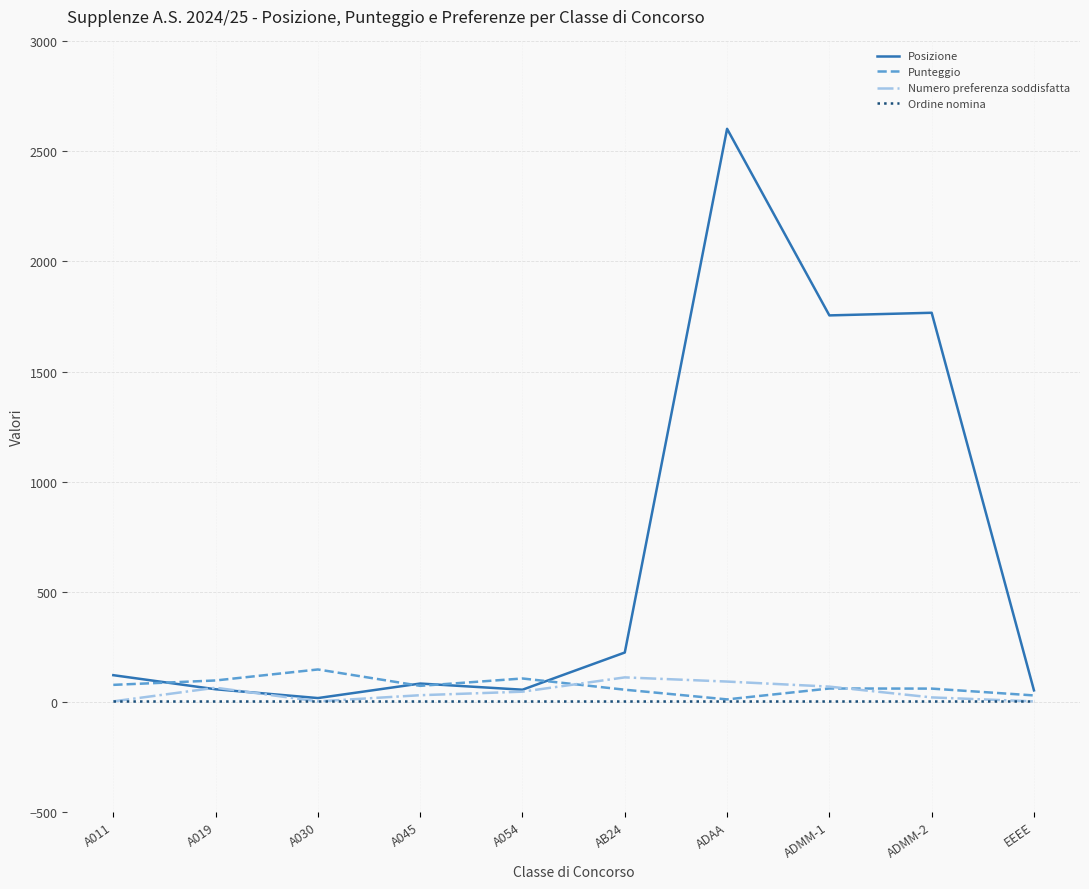

Is the value of Ordine nomina at ADMM-1 greater than the value of Punteggio at A019?

No